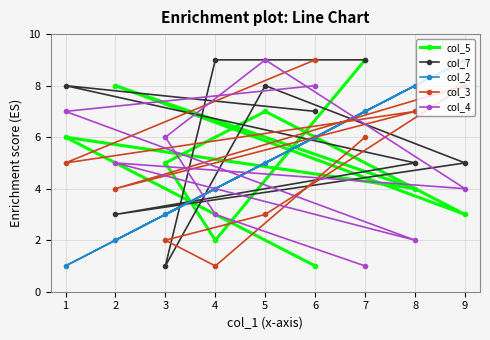

Between 3 and 6, which series saw the biggest shift?

col_3